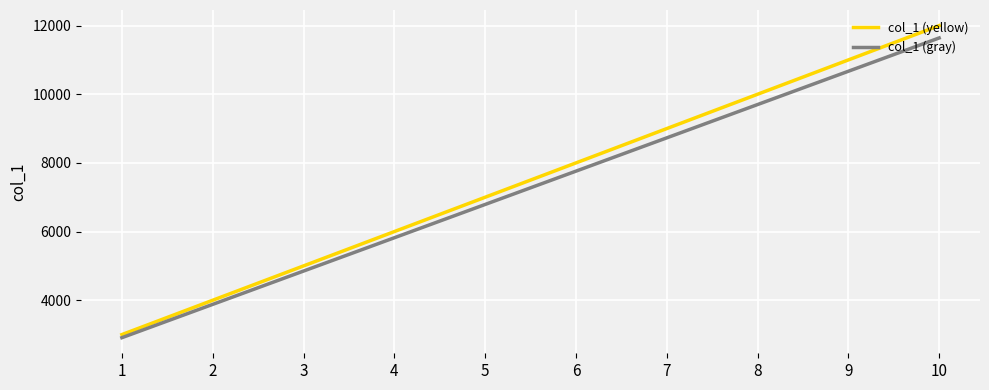

At how many categories does at least one series exceed 10096?

2